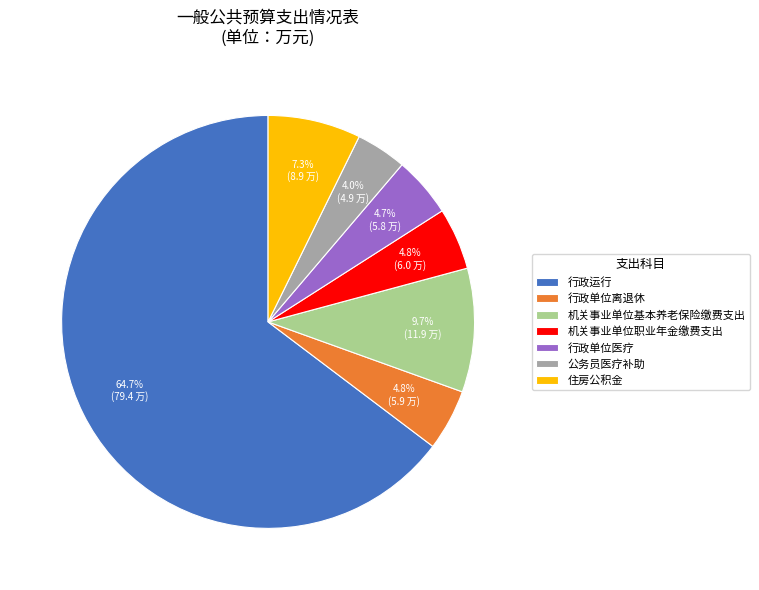

Which slice represents more than half of the pie?

行政运行